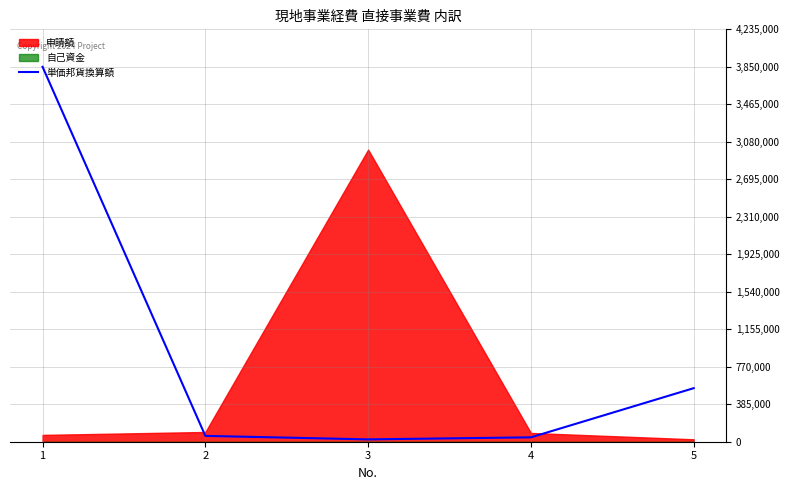

Count the number of categories in the chart.

5